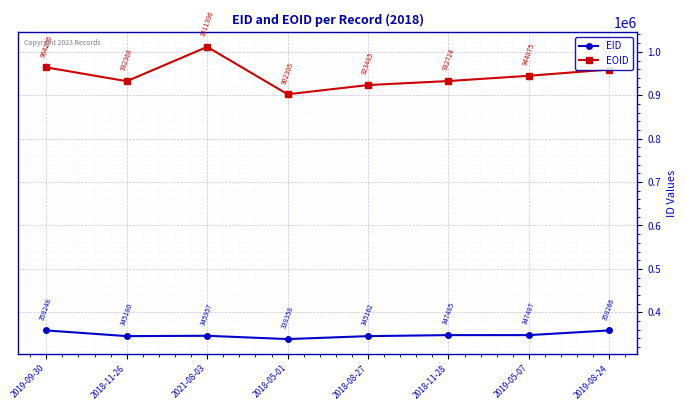

How many interior local peaks does the EOID series have?

1